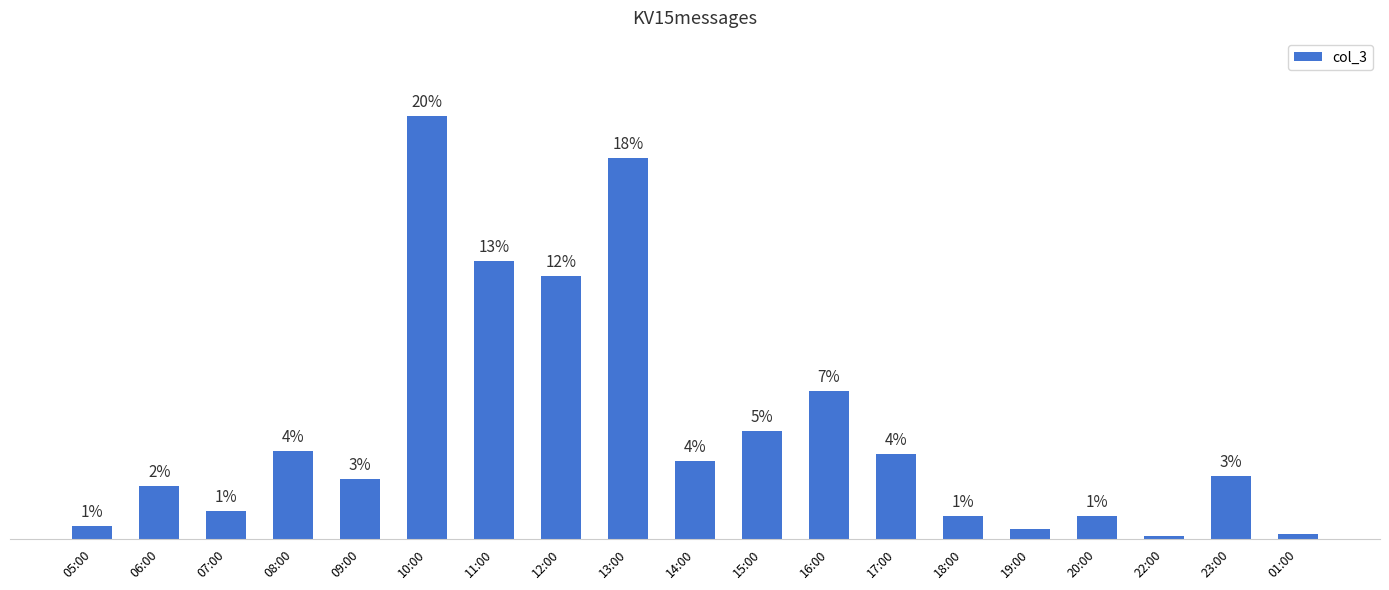

Which has a higher value, 23:00 or 12:00?

12:00